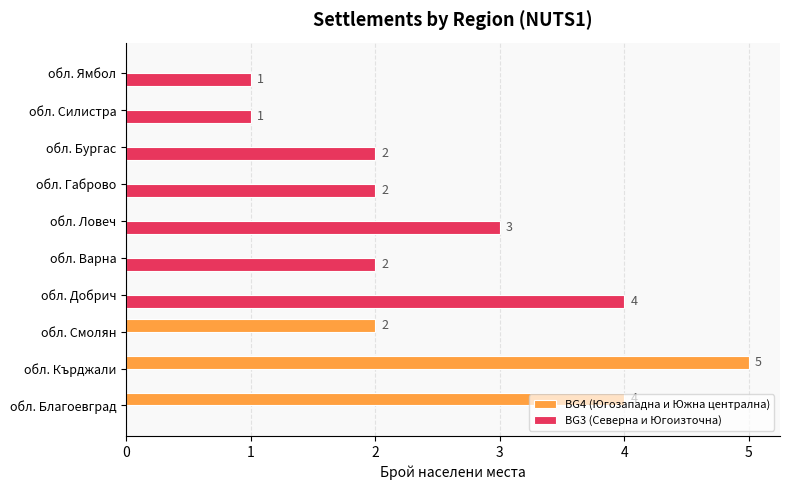

Which category has the highest value in the BG3 (Северна и Югоизточна) series?

обл. Добрич